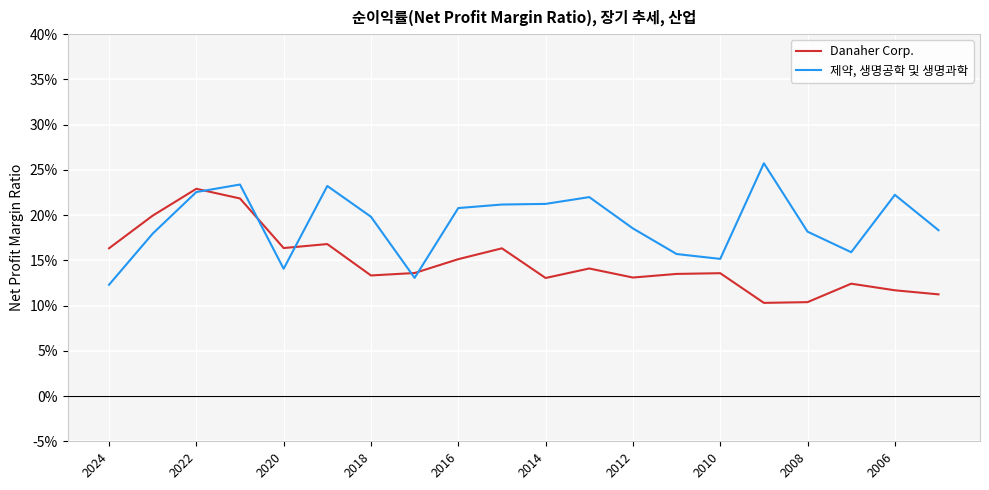

What are all the series names shown in the legend?

Danaher Corp., 제약, 생명공학 및 생명과학